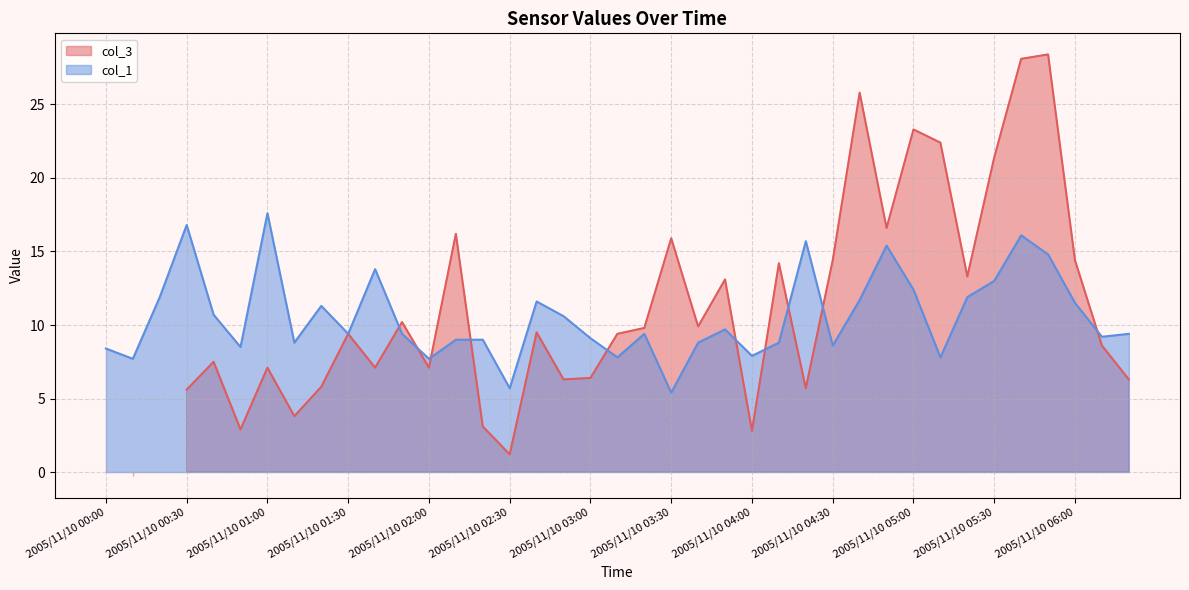

How many points are higher than both their immediate neighbors (excluding endpoints)?

10